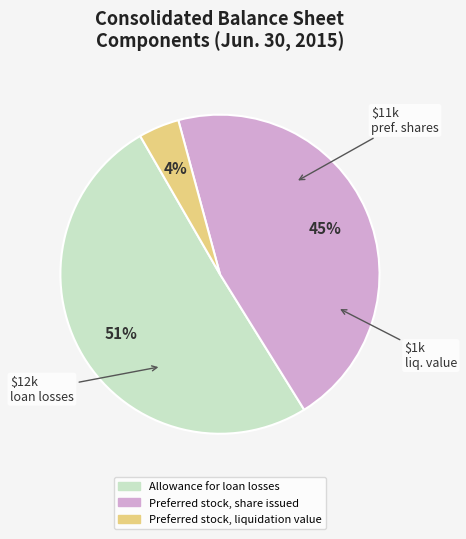

Which category has the smallest portion of the pie?

Preferred stock, liquidation value